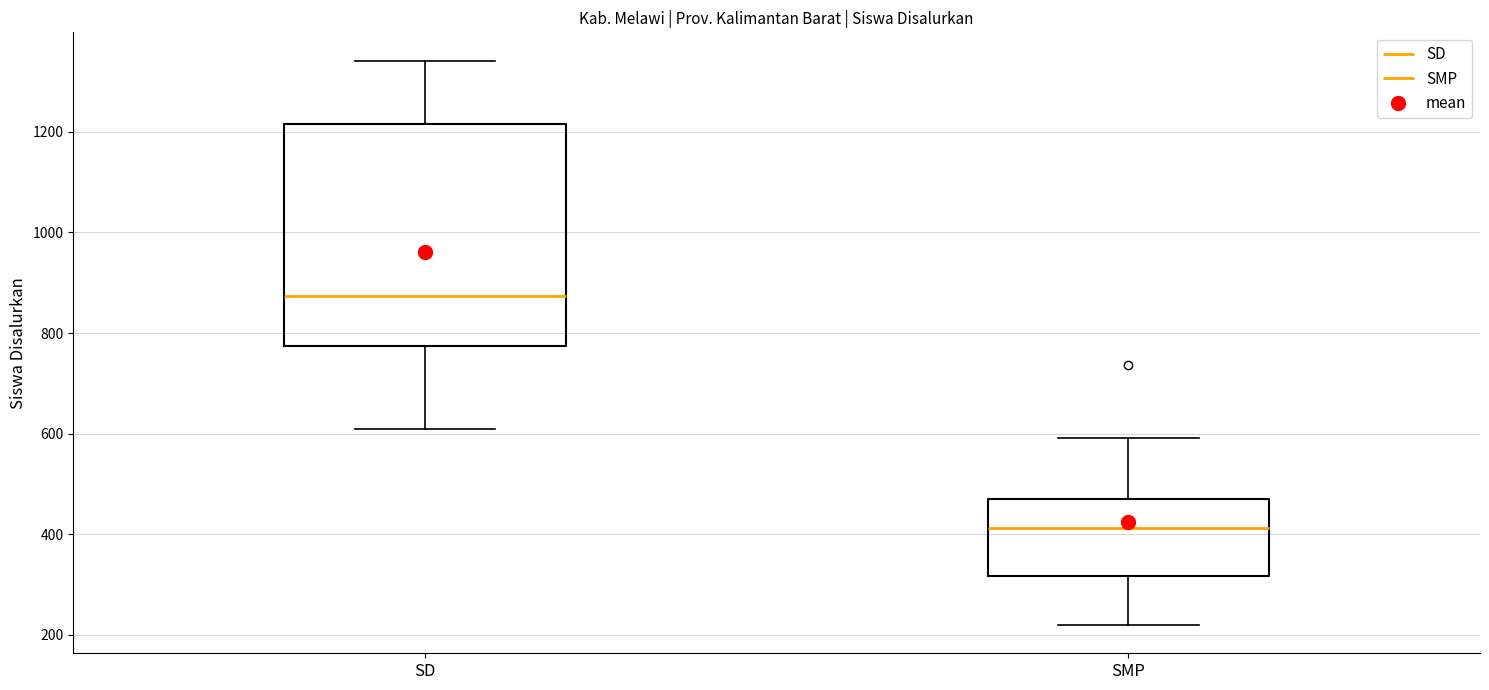

Which box has the highest median line?

SD